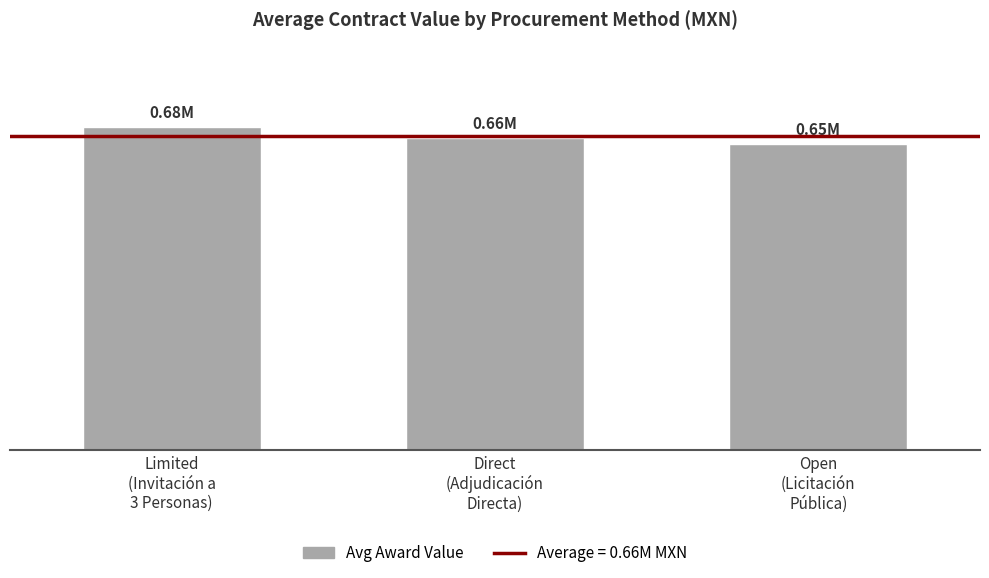

The value at Open
(Licitación
Pública) is 1116000.2. True or false?

False